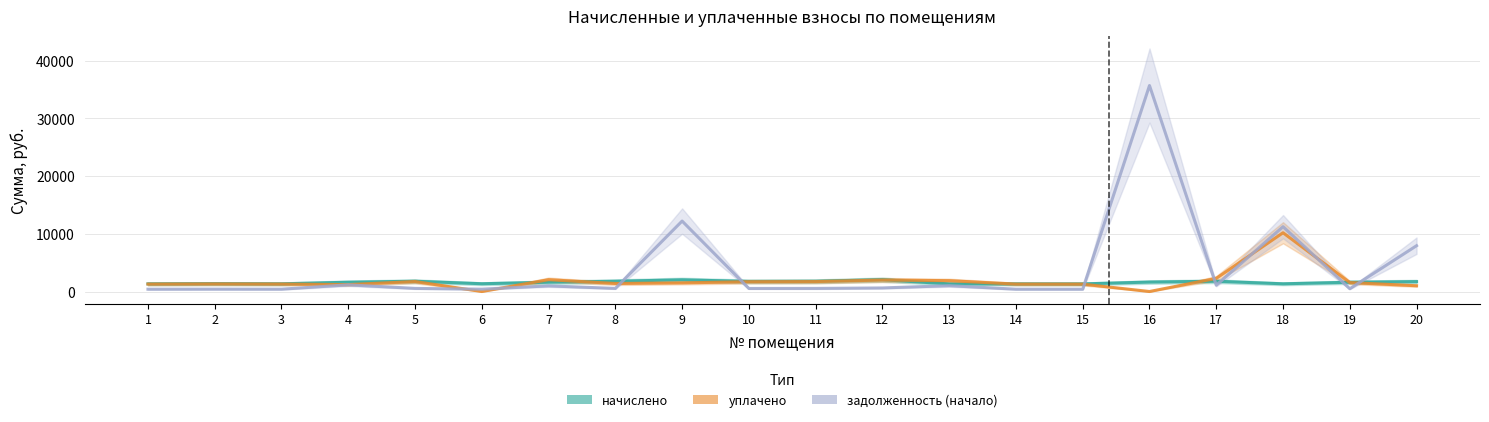

Where is the first local minimum for задолженность (начало)?

3